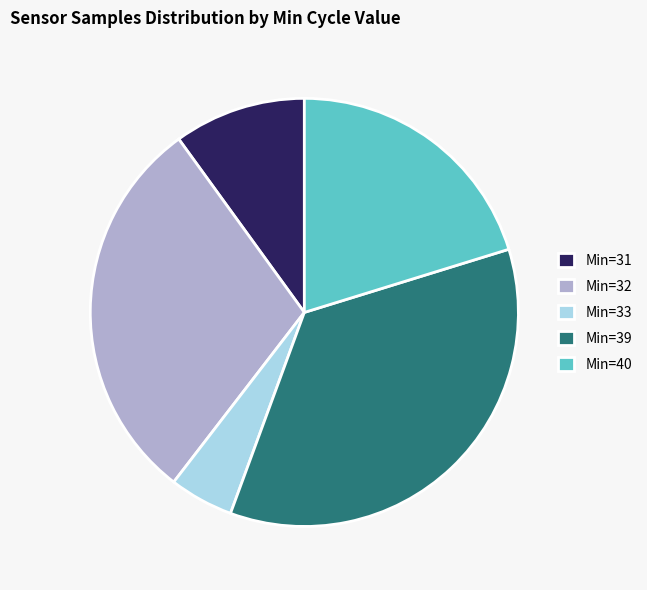

Is the sum of Min=31 and Min=39 greater than half?

No